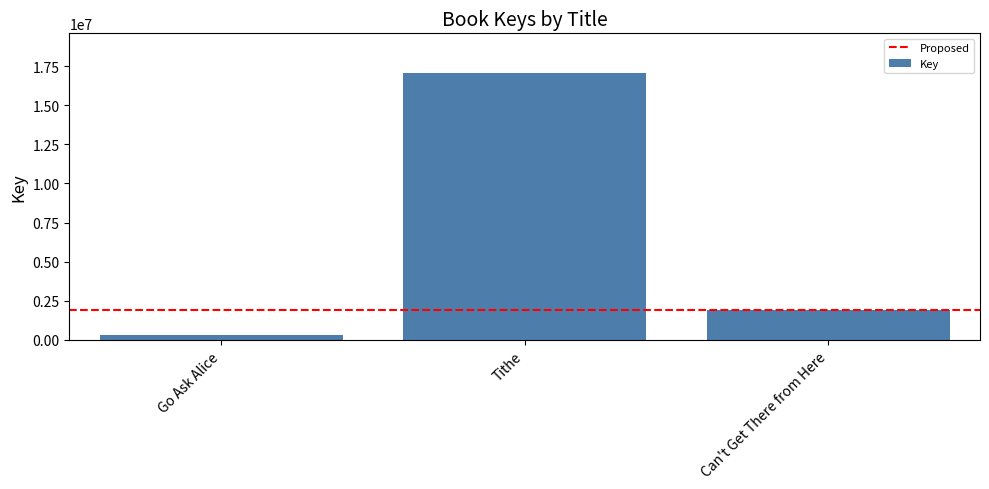

How many data points are less than 1888585?

1